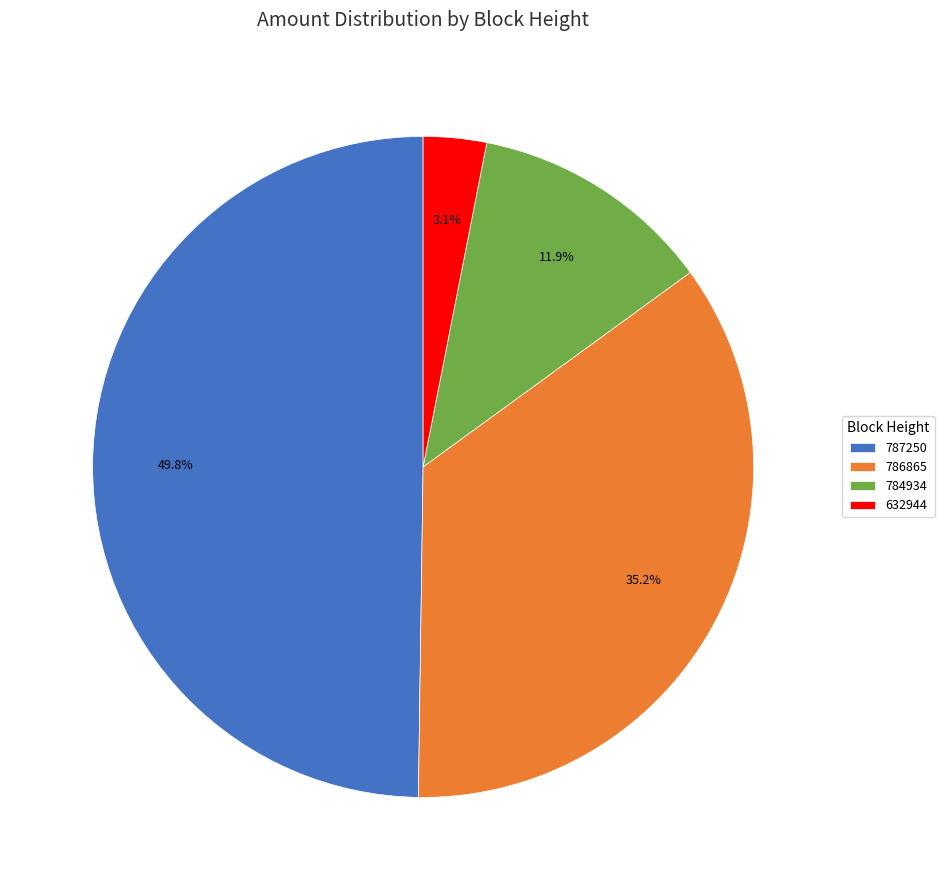

True or false: 787250 accounts for 61% of the total.

False